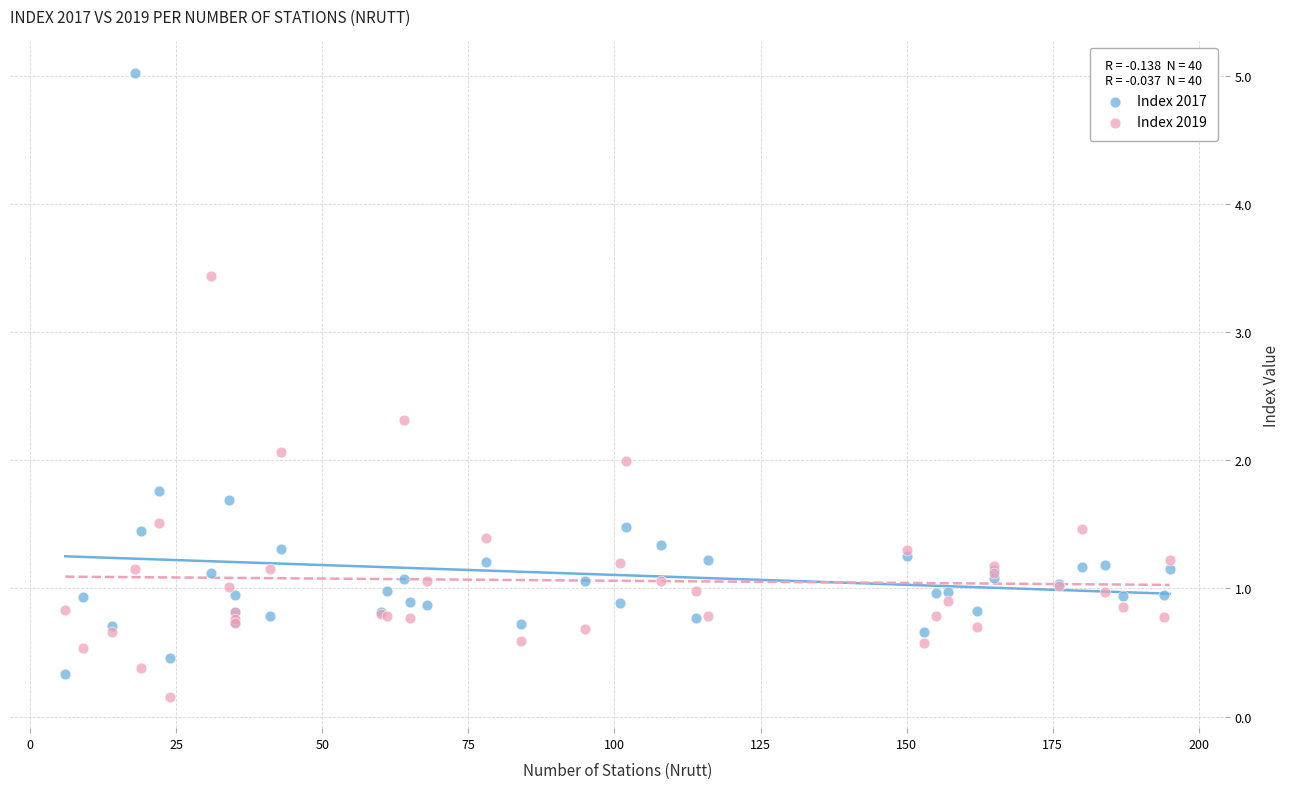

Which series contains the highest Y value?

Index 2017